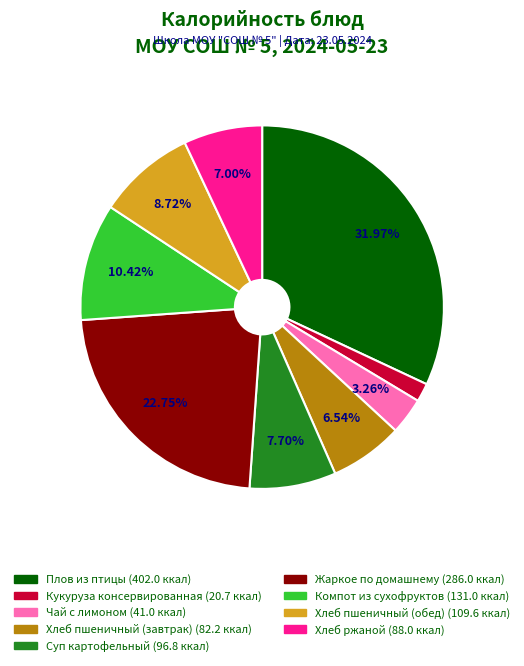

Is Чай с лимоном the majority of the pie?

No